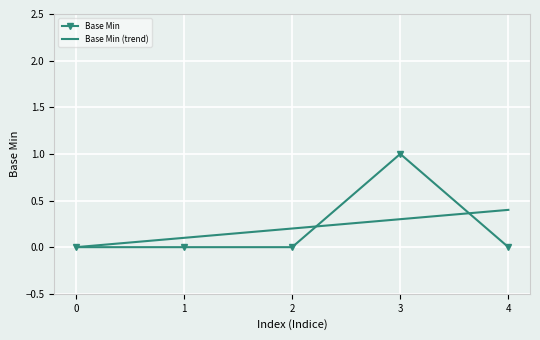

True or false: Base Min has a value of 0 at 3.

False